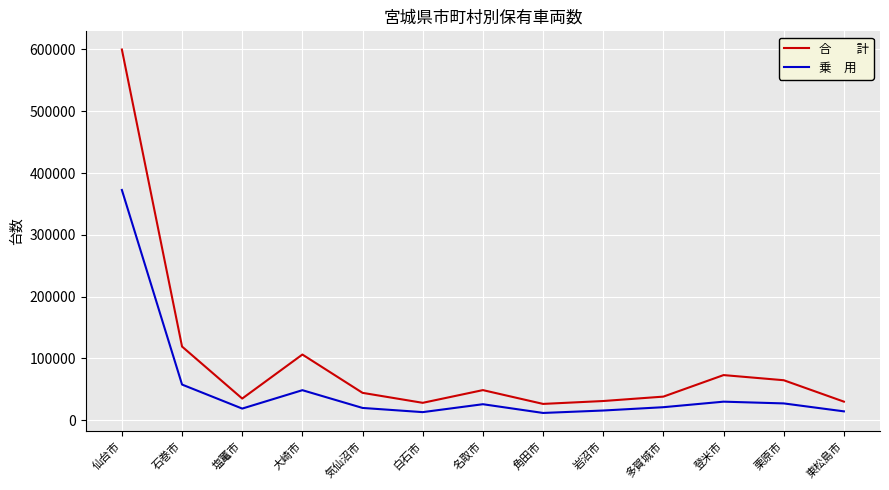

What is the spread (max minus min) of values at 石巻市?

61454